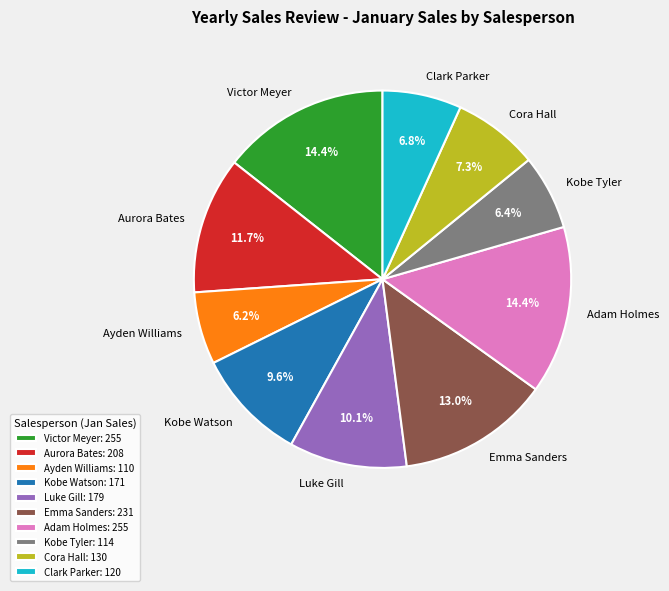

What is the ratio of the value at Luke Gill to the value at Clark Parker?

1.5